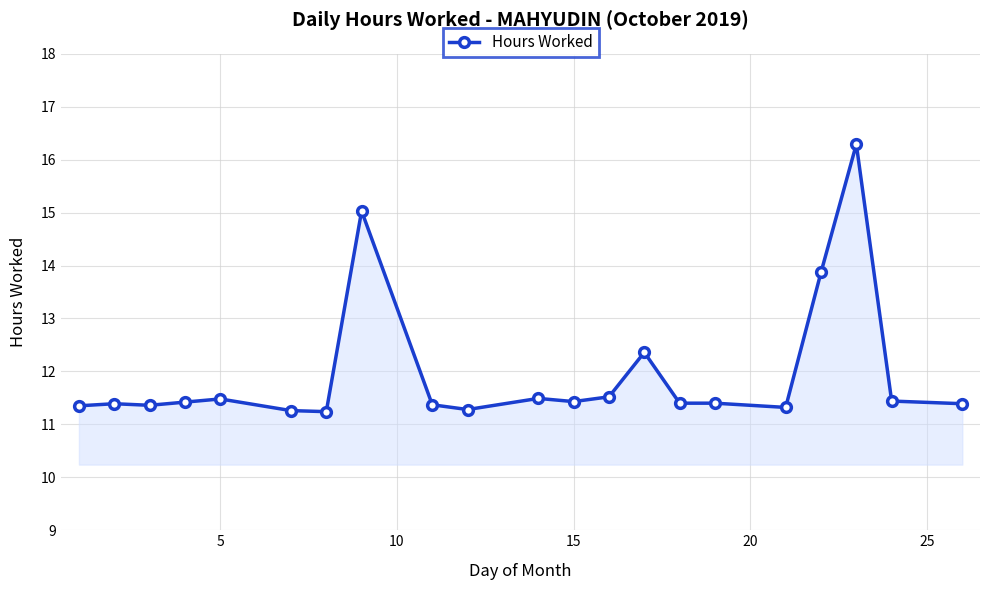

True or false: there are more than 1 points higher than both neighbors.

True